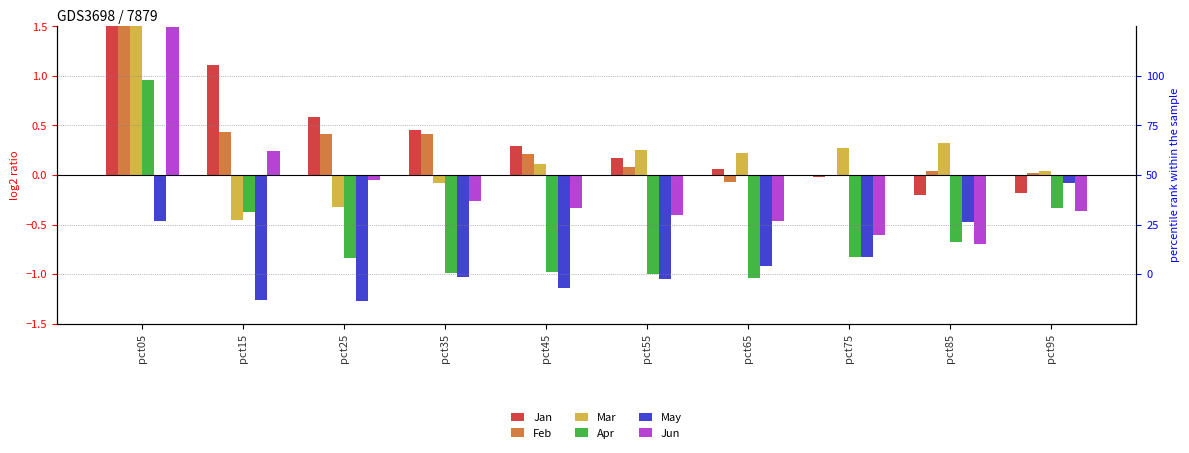

Reading right to left, list all the values displayed in this chart.

Jan: -0.2	-0.2	-0.0	0.1	0.2	0.3	0.5	0.6	1.1	3.5
Feb: 0.0	0.0	-0.0	-0.1	0.1	0.2	0.4	0.4	0.4	2.4
Mar: 0.0	0.3	0.3	0.2	0.2	0.1	-0.1	-0.3	-0.4	2.0
Apr: -0.3	-0.7	-0.8	-1.0	-1.0	-1.0	-1.0	-0.8	-0.4	1.0
May: -0.1	-0.5	-0.8	-0.9	-1.0	-1.1	-1.0	-1.3	-1.3	-0.5
Jun: -0.4	-0.7	-0.6	-0.5	-0.4	-0.3	-0.3	-0.1	0.2	1.5